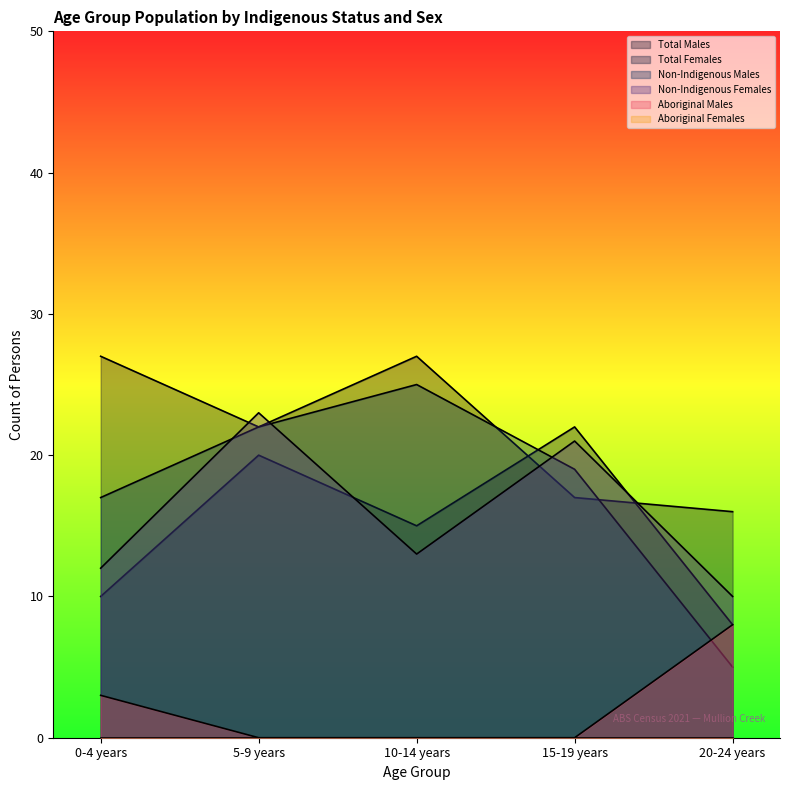

Is the value of Total Males at 15-19 years greater than the value of Non-Indigenous Females at 20-24 years?

Yes